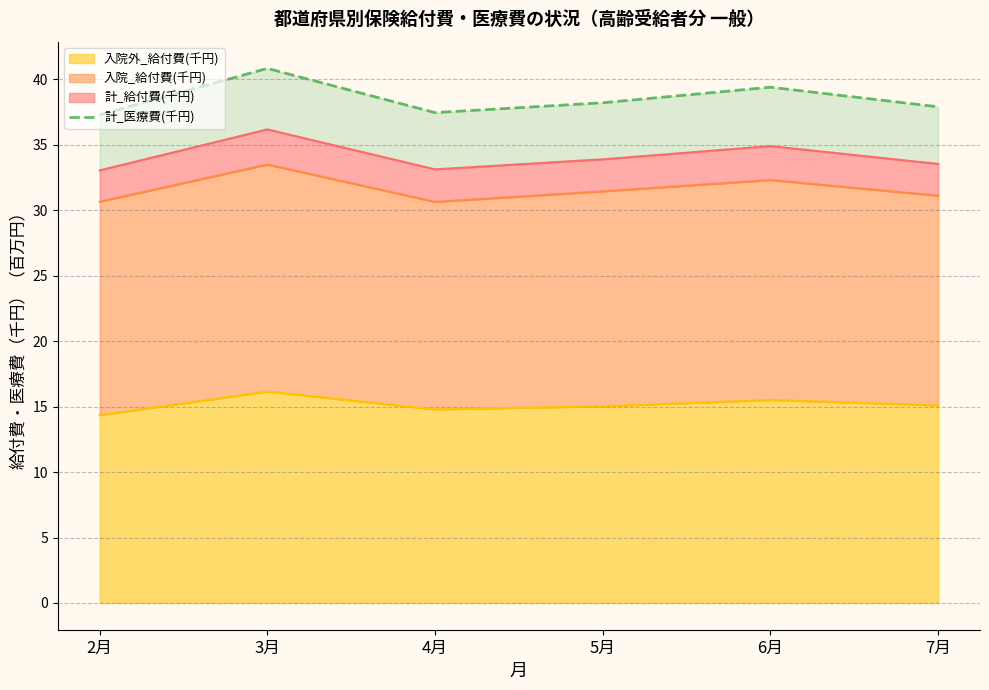

What is the greatest value displayed?

40.8